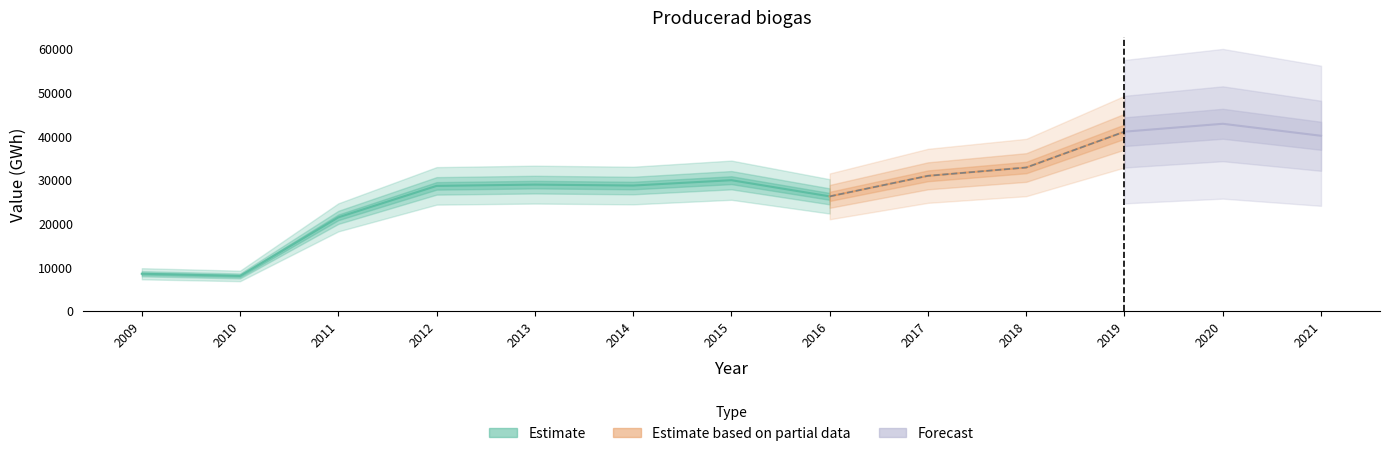

What is the average value?

28287